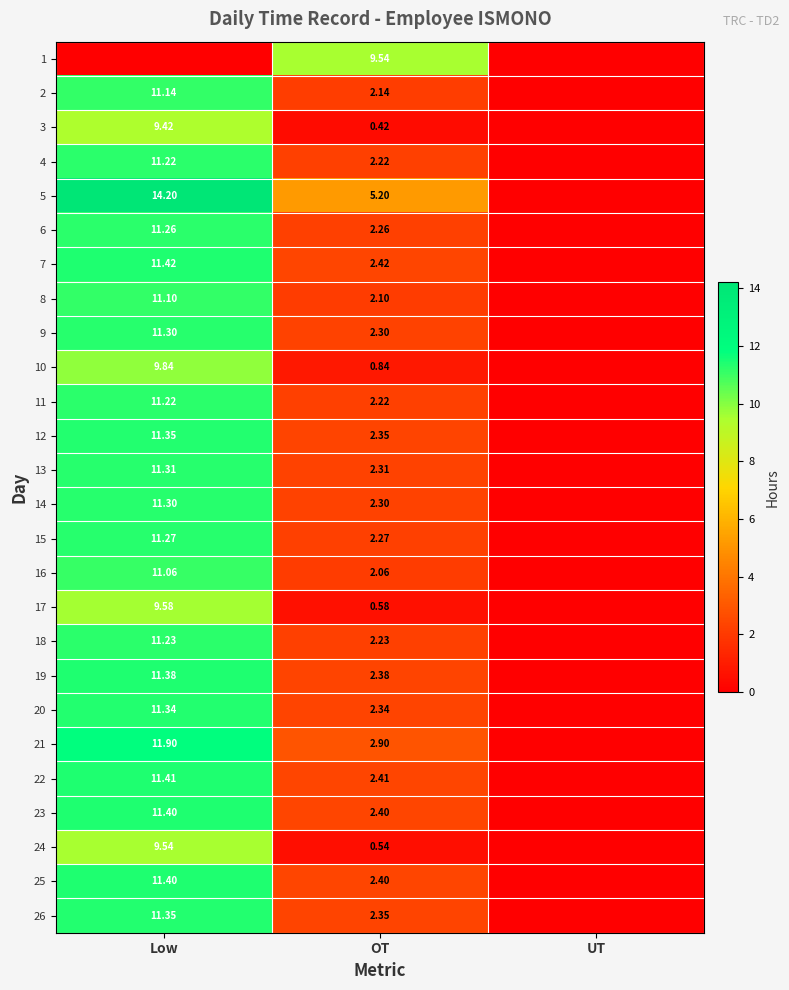

Which series changed the most between Low and OT?

1